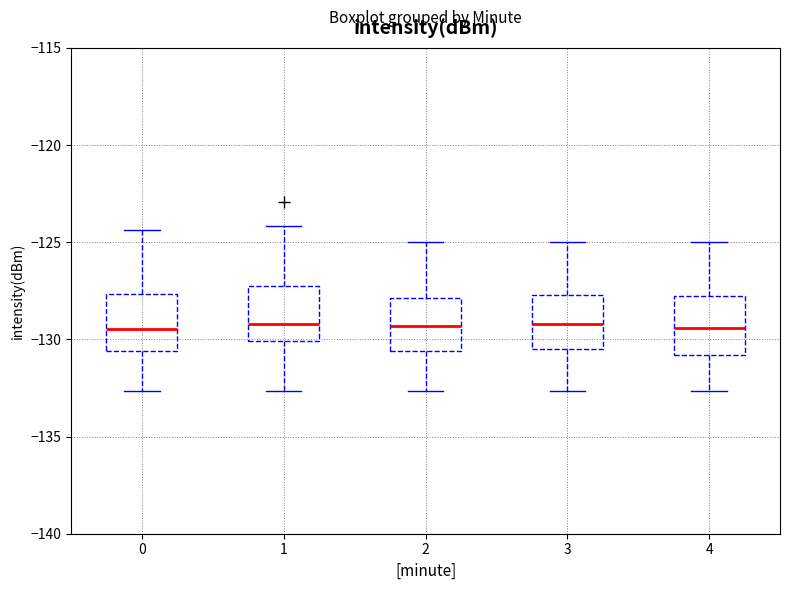

Reading left to right, transcribe this box plot: for each box, give where its median line is, the range the box spans, and where its two whiskers end, as read against the y-axis. The values are not printed on the chart, so give them approximately, as read against the axis.

0: median -129.5, box -130.5 to -127.5, whiskers -132.5 to -124.5
1: median -129.0, box -130.0 to -127.0, whiskers -132.5 to -124.0
2: median -129.5, box -130.5 to -128.0, whiskers -132.5 to -125.0
3: median -129.0, box -130.5 to -127.5, whiskers -132.5 to -125.0
4: median -129.5, box -131.0 to -128.0, whiskers -132.5 to -125.0